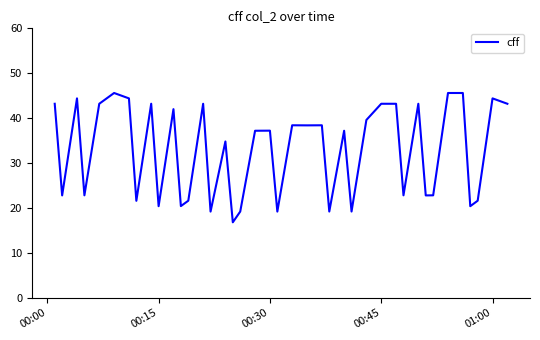

What is the smallest value displayed?

16.8